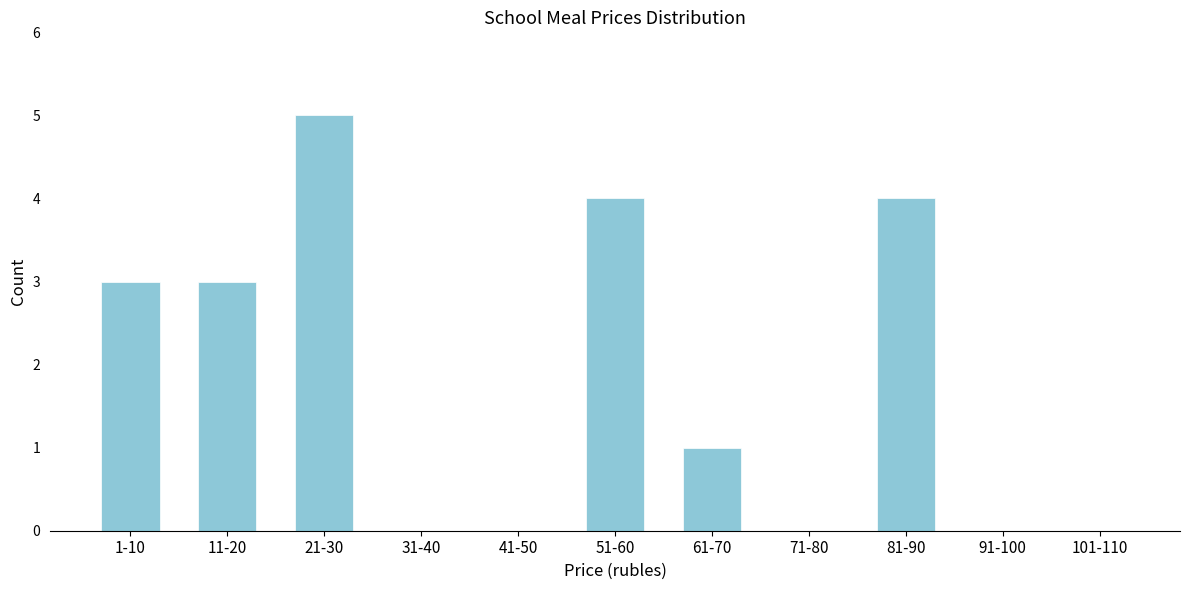

Reading left to right, extract all data points from this chart.

1-10=3	11-20=3	21-30=5	31-40=0	41-50=0	51-60=4	61-70=1	71-80=0	81-90=4	91-100=0	101-110=0